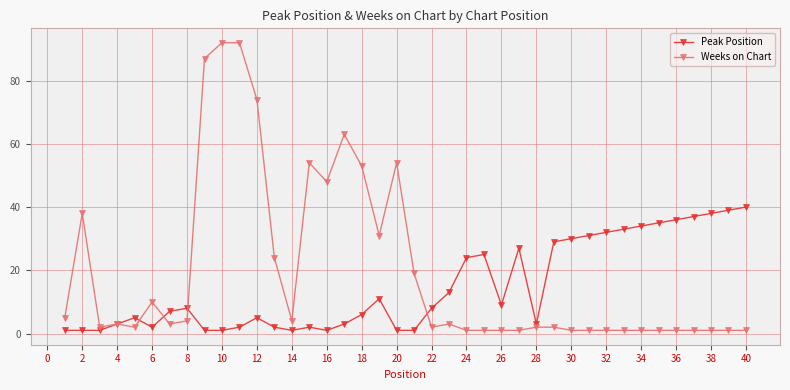

What is the maximum value shown in the chart?

92